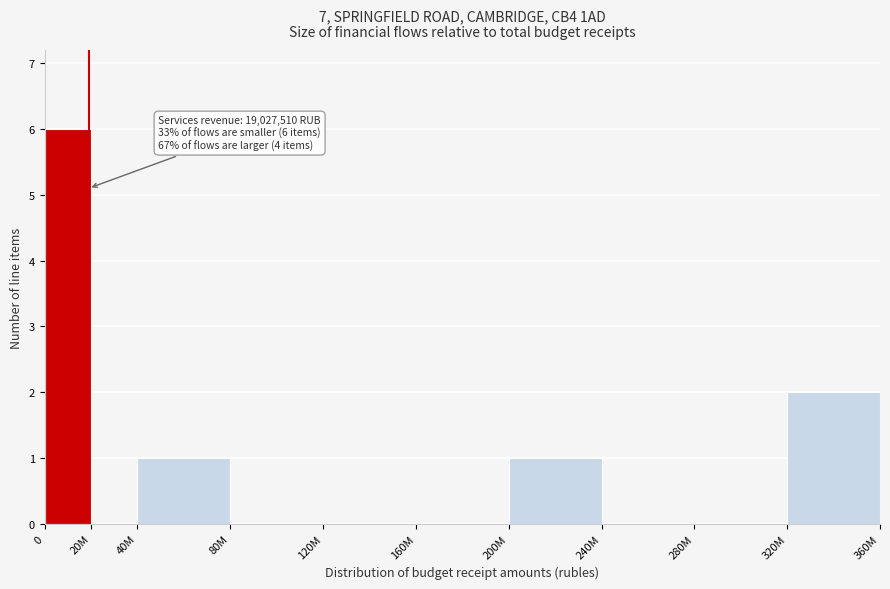

Reading right to left, extract all data points from this chart.

320M=2	280M=0	240M=0	200M=1	160M=0	120M=0	80M=0	40M=1	20M=0	0=6